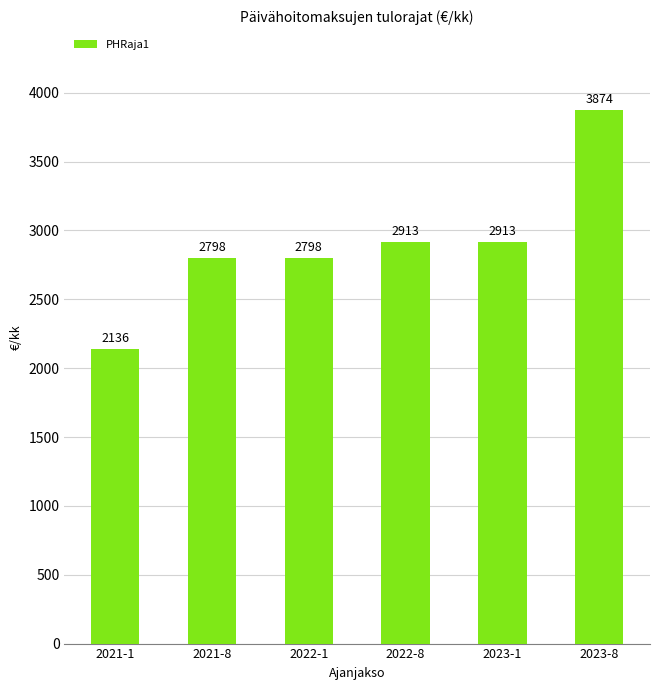

What is the approximate value at 2021-1?

2136